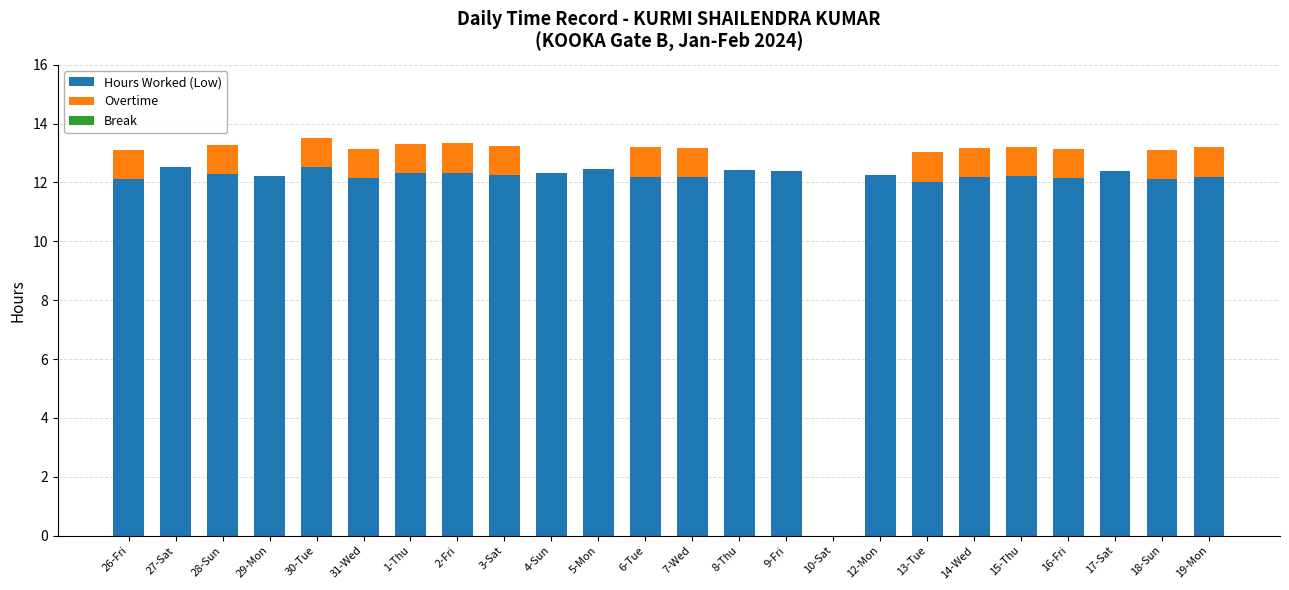

What is the total value across all series at 13-Tue?

13.0